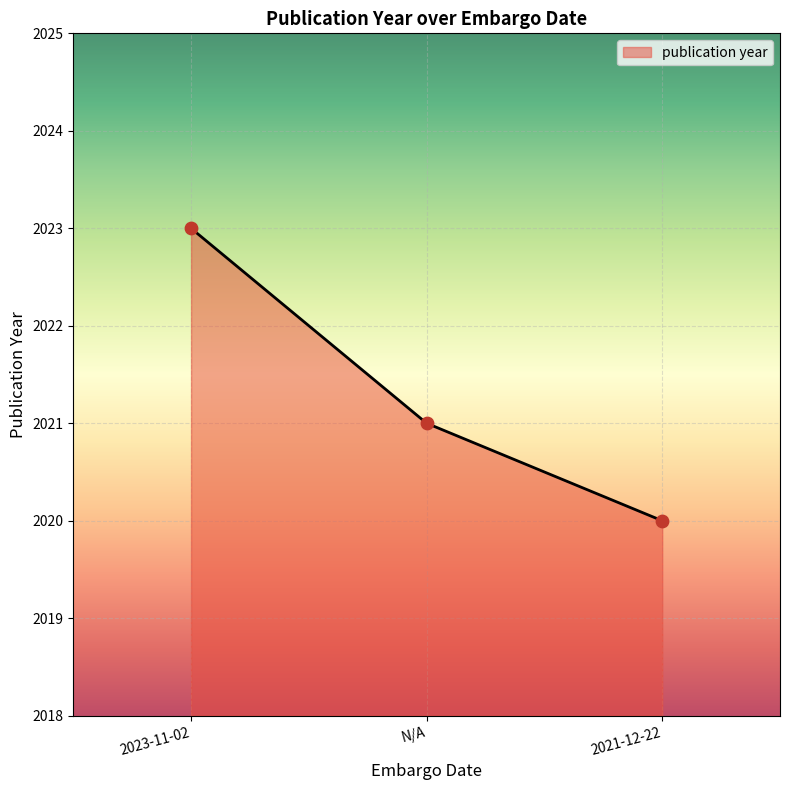

What is the ratio of the value at 2021-12-22 to the value at N/A?

1.0